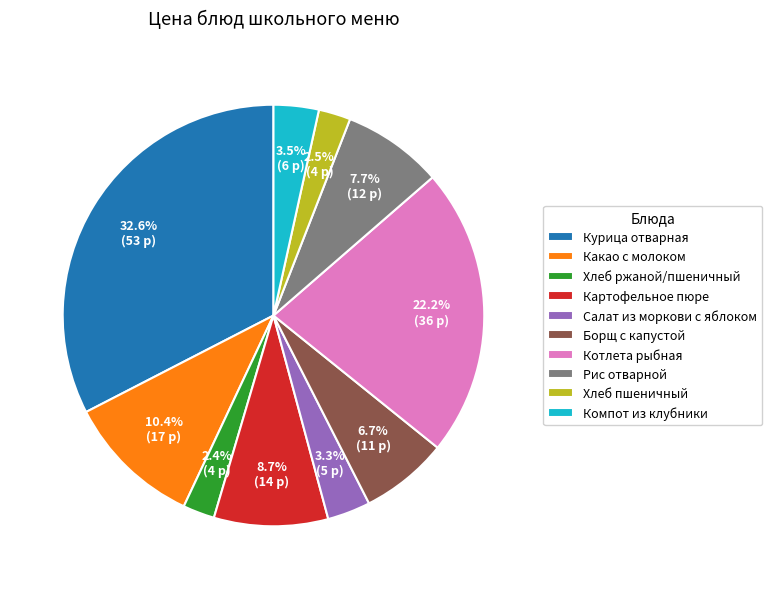

Between Котлета рыбная and Какао с молоком, which is larger?

Котлета рыбная